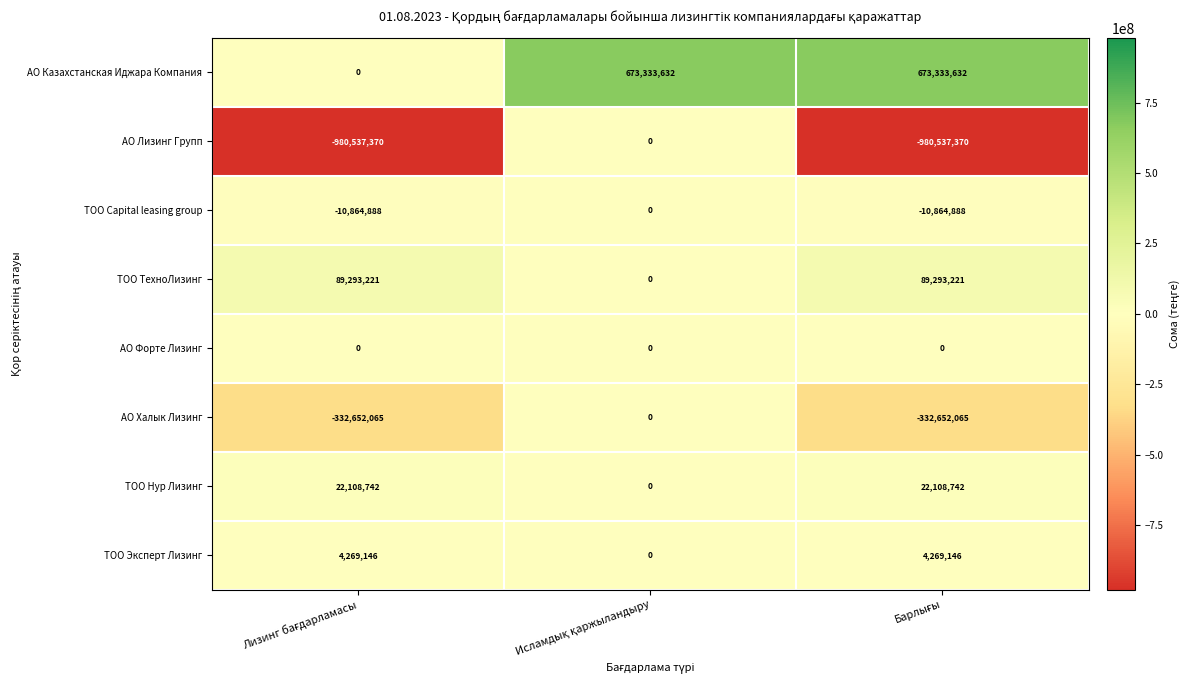

Which series has the largest total across all categories?

АО Казахстанская Иджара Компания